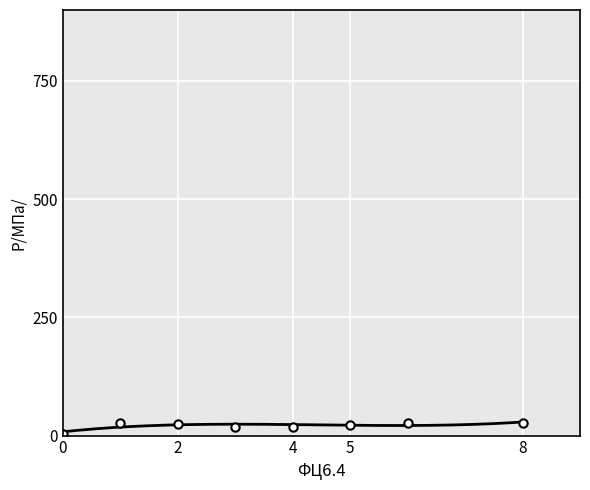

What is the ratio of the value at 1 to the value at 2?

1.1